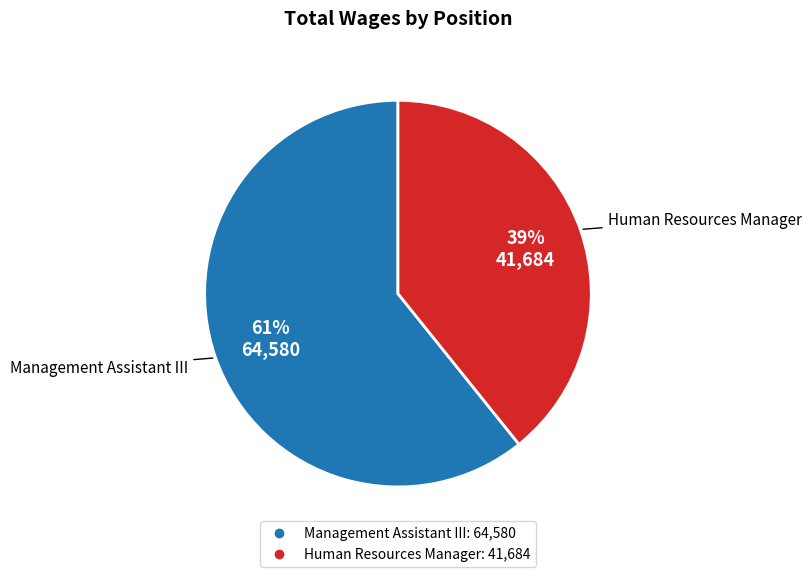

What is the largest slice in the pie chart?

Management Assistant III